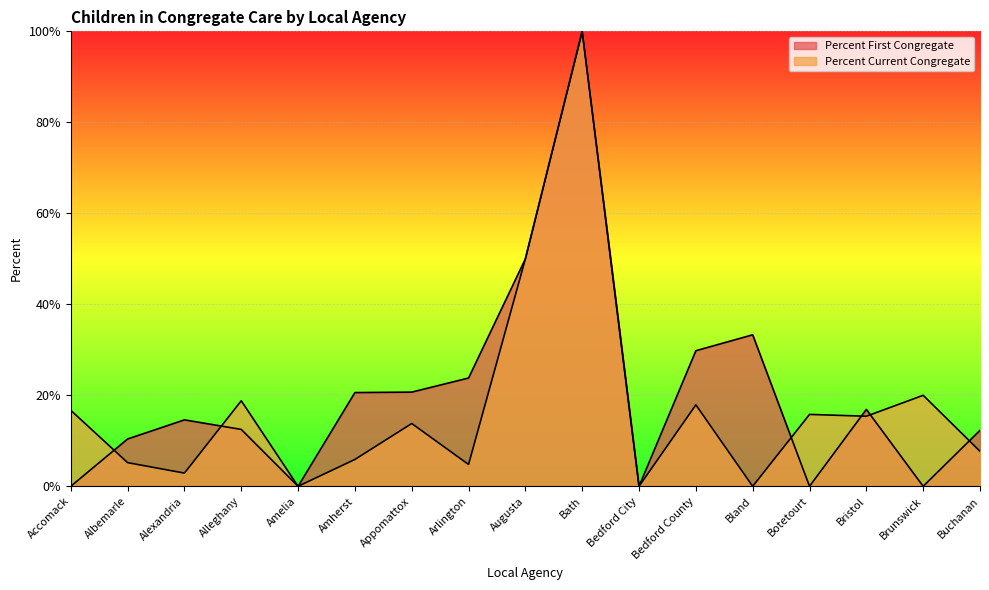

Is it true that Percent Current Congregate equals 0.7 at Augusta?

False